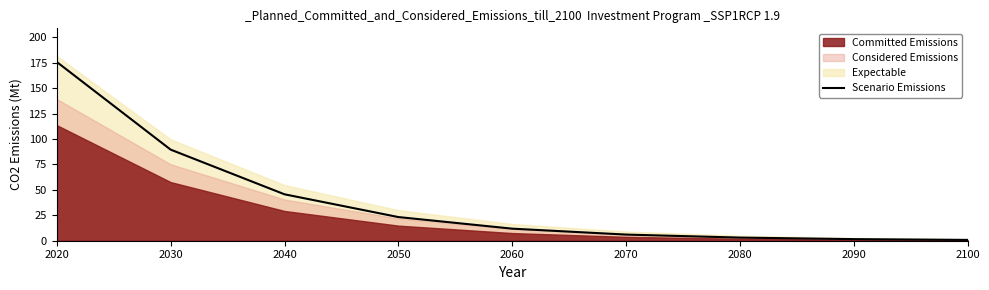

Does the chart display data point markers on the line(s)?

No